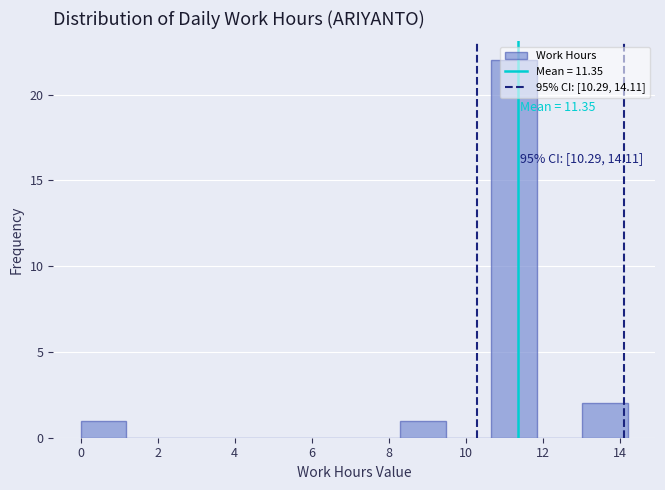

Which range on the x-axis has the tallest bar?

10.6 to 11.8